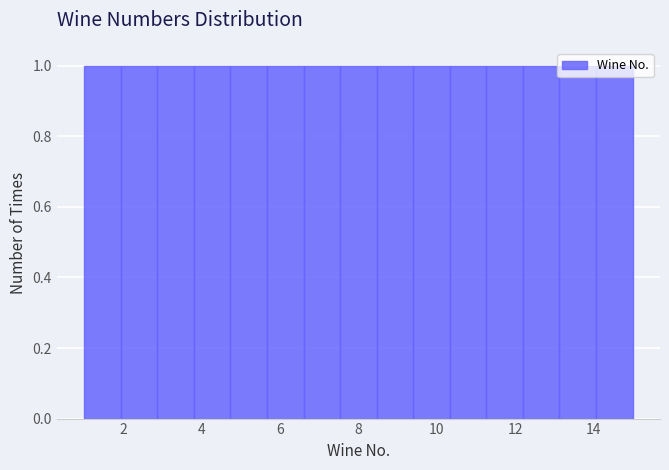

Reading left to right, transcribe this chart: for each bar, give the range it covers on the x-axis and its height. Neither the bar edges nor the heights are printed on the chart, so give them approximately, as read against the axes.

1.0 to 2.0: 1
2.0 to 2.8: 1
2.8 to 3.8: 1
3.8 to 4.8: 1
4.8 to 5.6: 1
5.6 to 6.6: 1
6.6 to 7.6: 1
7.6 to 8.4: 1
8.4 to 9.4: 1
9.4 to 10.4: 1
10.4 to 11.2: 1
11.2 to 12.2: 1
12.2 to 13.2: 1
13.2 to 14.0: 1
14.0 to 15.0: 1